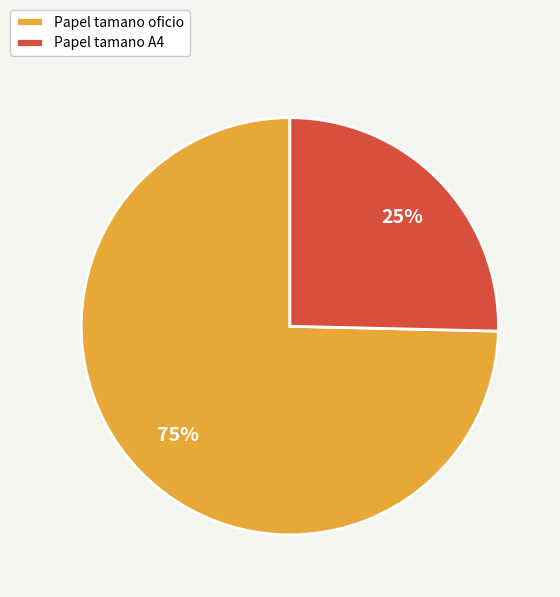

How many slices are in this pie chart?

2